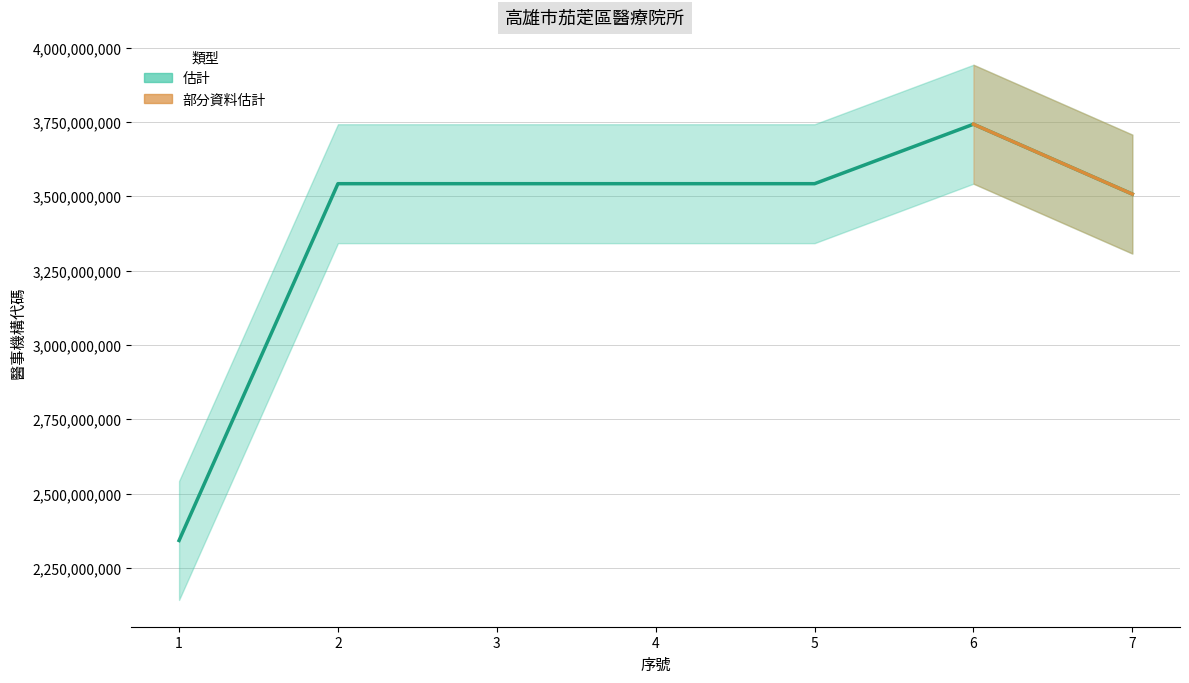

What is the maximum value shown in the chart?

3742170022